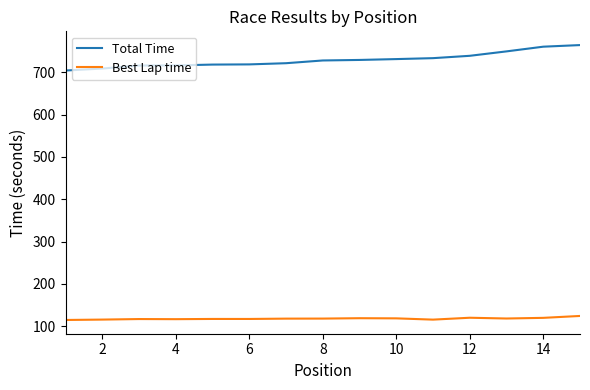

List the series in order of their peak value, lowest first.

Best Lap time, Total Time